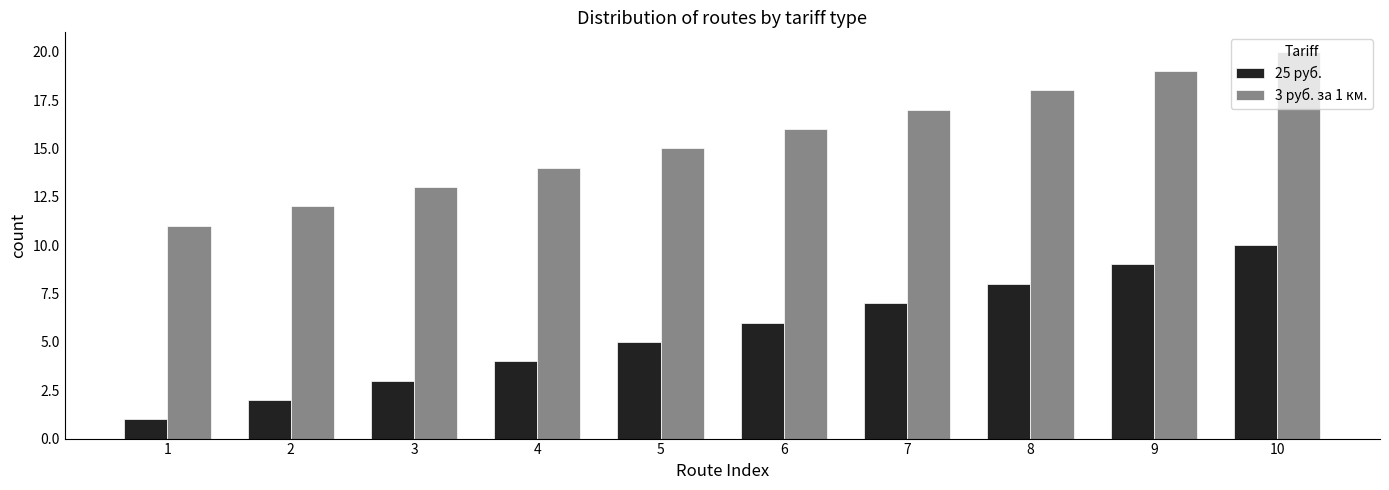

What is the difference between the maximum and minimum values in the 25 руб. series?

9